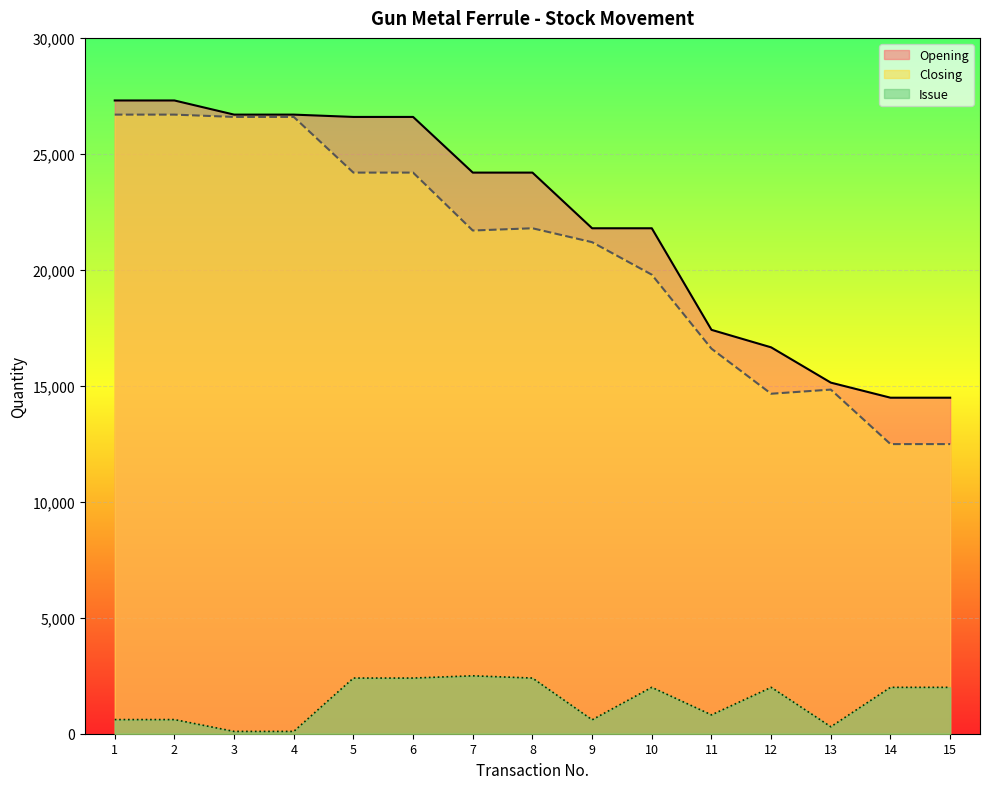

Reading right to left, what are all the values shown in this chart?

Closing: 15=12487	14=12487	13=14837	12=14658	11=16601	10=19792	9=21192	8=21792	7=21695	6=24192	5=24192	4=26592	3=26592	2=26692	1=26692
Opening: 15=14487	14=14487	13=15137	12=16658	11=17413	10=21792	9=21792	8=24192	7=24192	6=26592	5=26592	4=26692	3=26692	2=27302	1=27302
Issue: 15=2000	14=2000	13=300	12=2000	11=812	10=2000	9=600	8=2400	7=2497	6=2400	5=2400	4=100	3=100	2=610	1=610